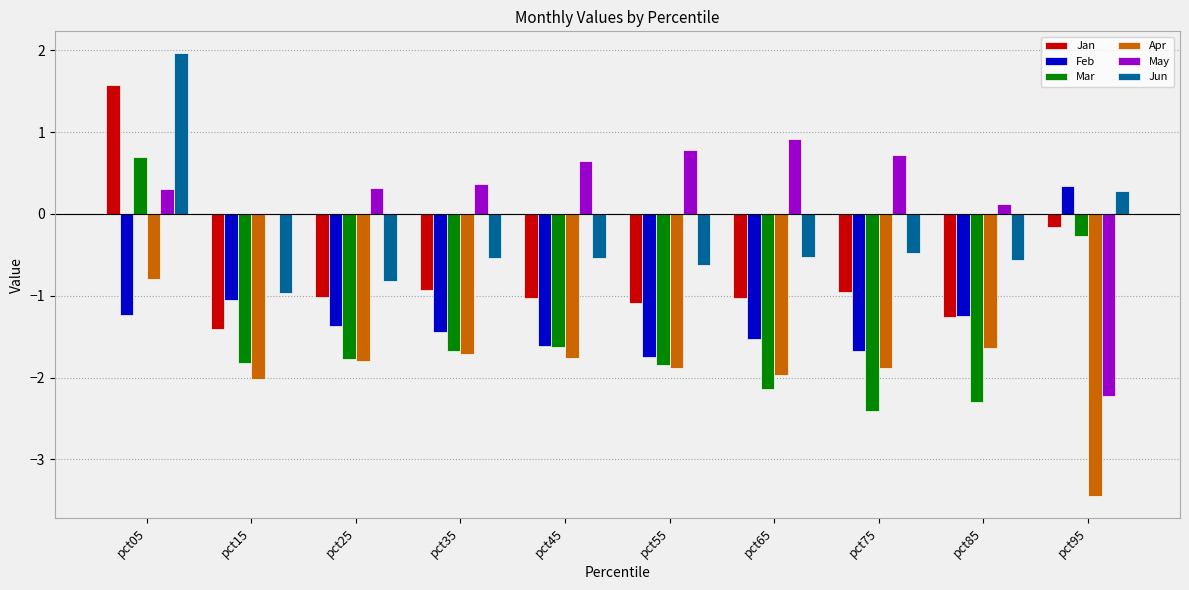

Is it true that Mar equals -0.3 at pct95?

True